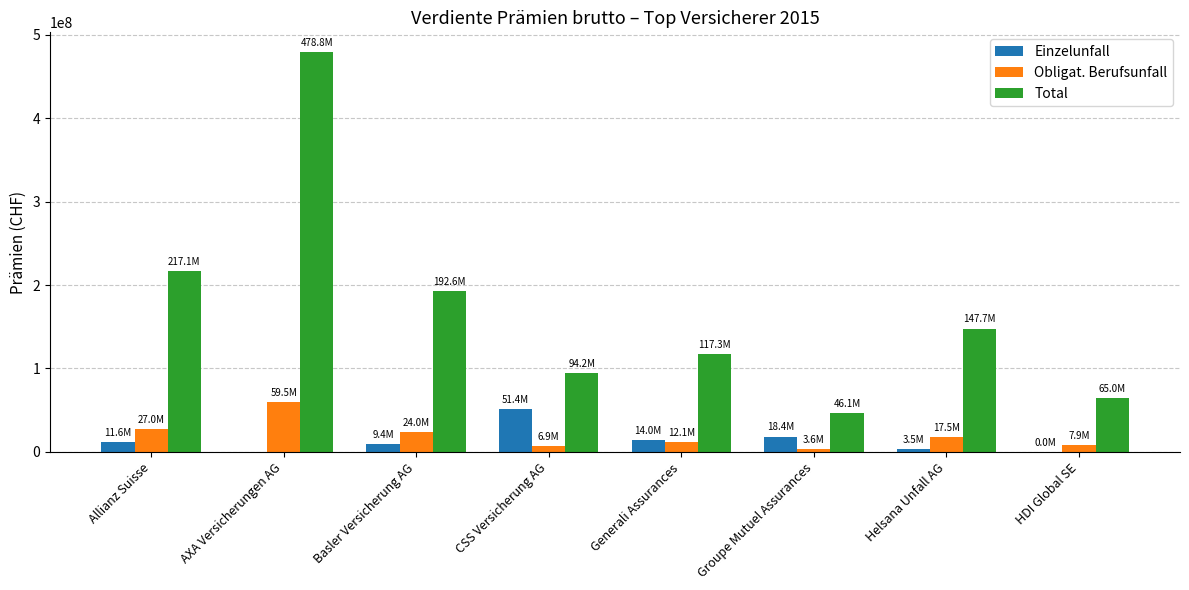

The value of Einzelunfall at AXA Versicherungen AG is 0. True or false?

True